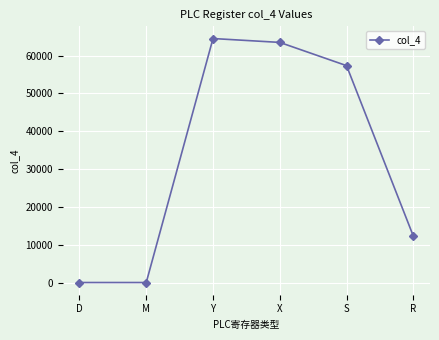

What position from the left is R?

6